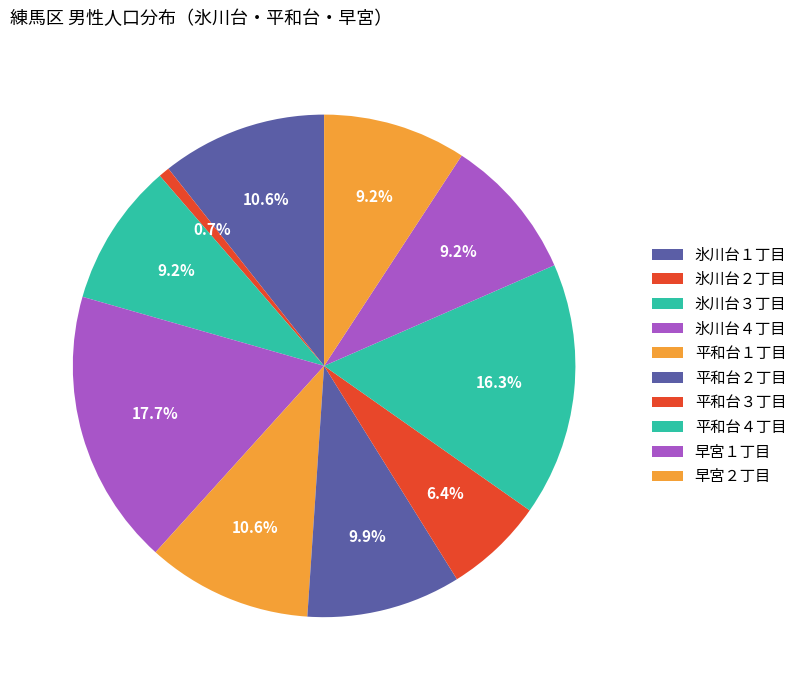

Which category has the smallest portion of the pie?

氷川台２丁目